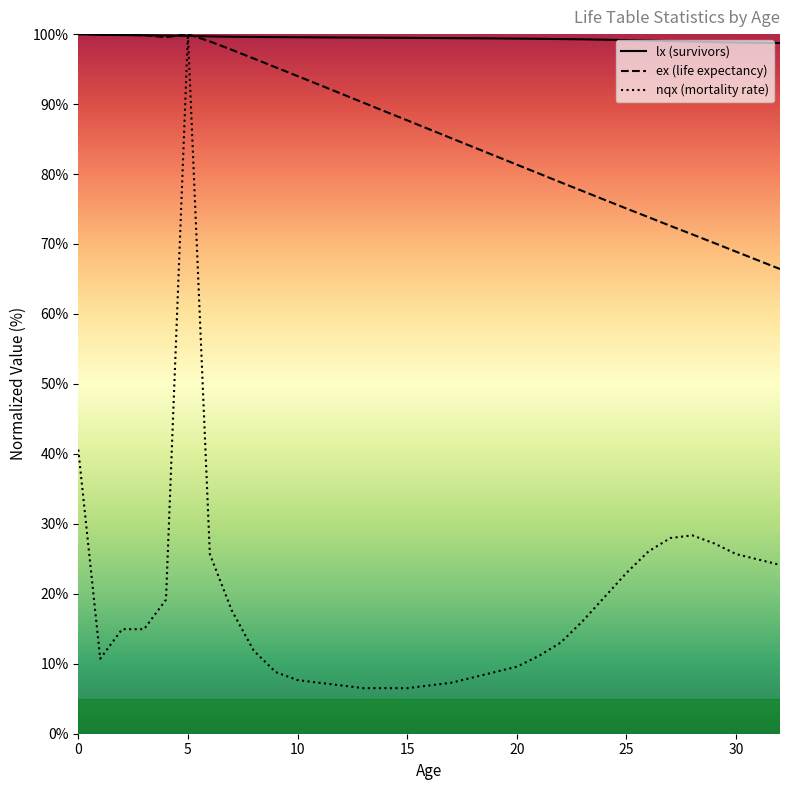

What is the greatest value displayed?

100.0